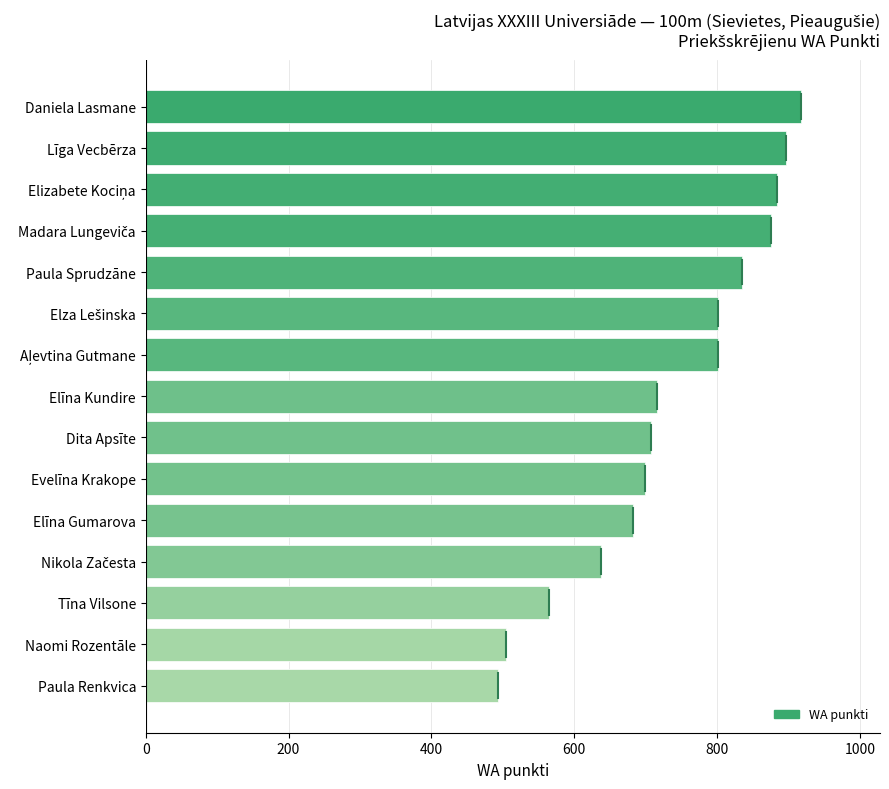

How many categories are shown in the chart?

15